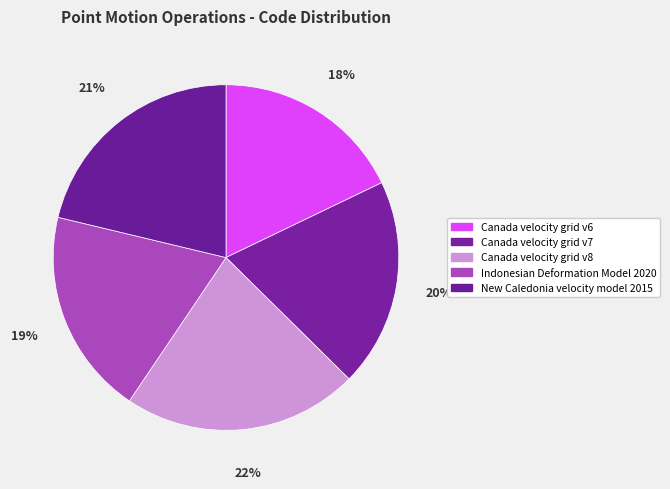

To the nearest percent, what portion does Canada velocity grid v6 represent?

18%